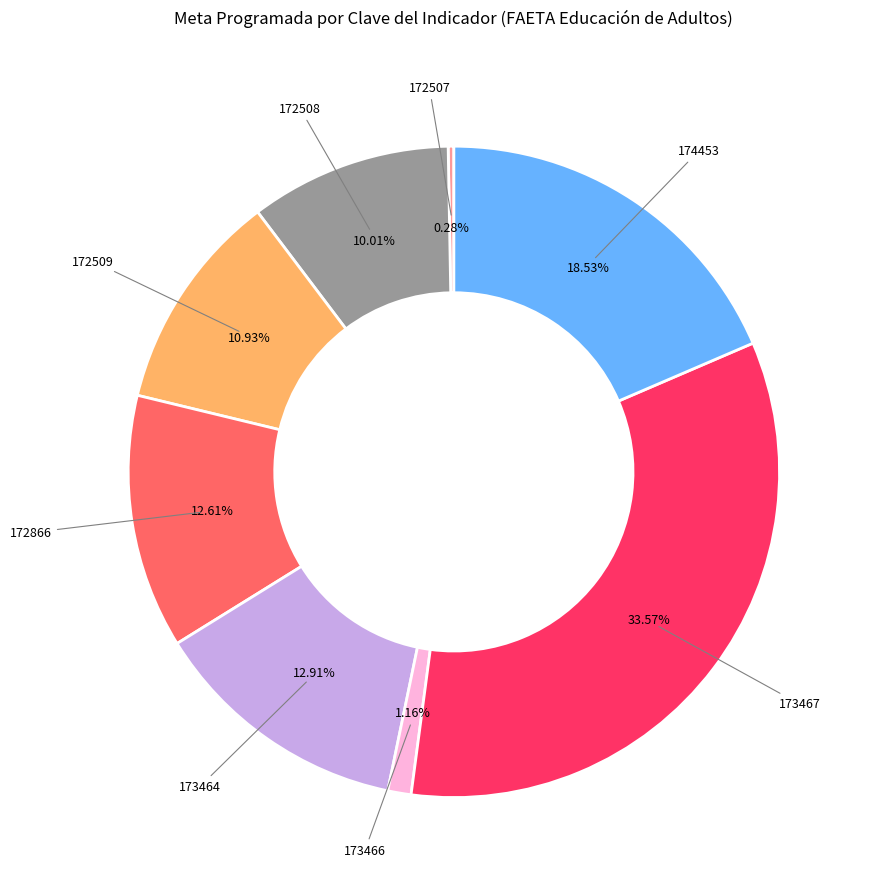

Is there a majority slice in this chart?

No